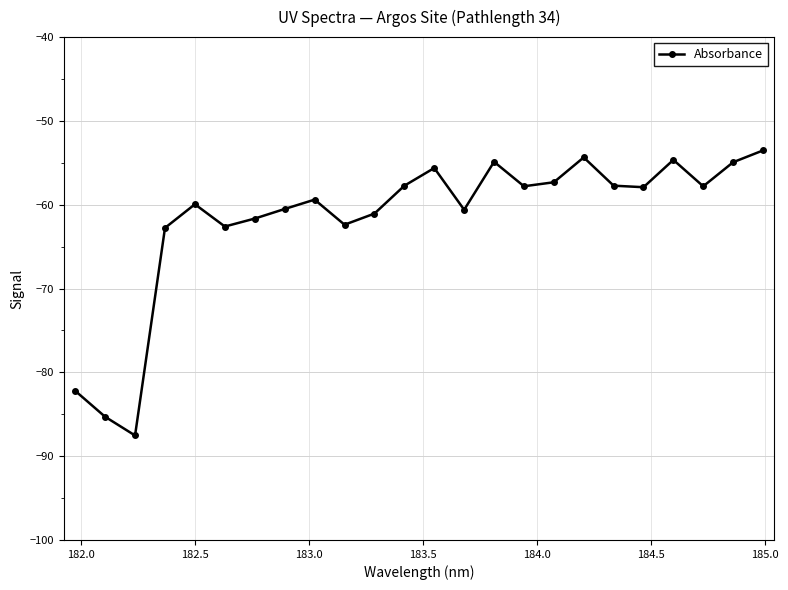

What is the maximum value shown in the chart?

-53.5